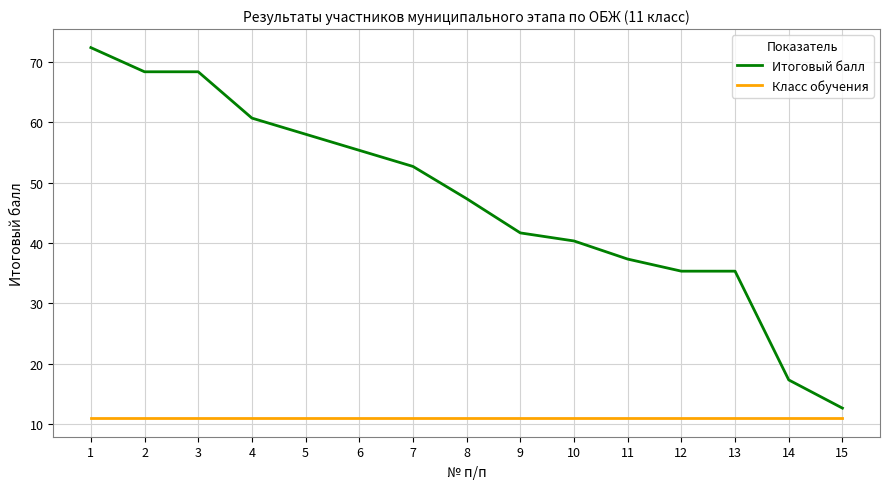

What is the average value of the Итоговый балл series?

46.9